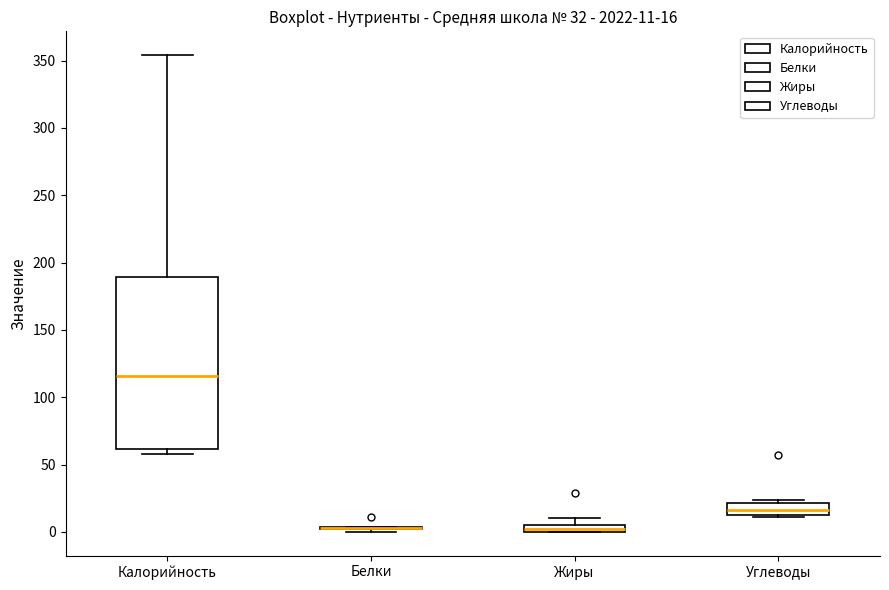

Comparing the boxes themselves (not the whiskers), which one is the tallest?

Калорийность